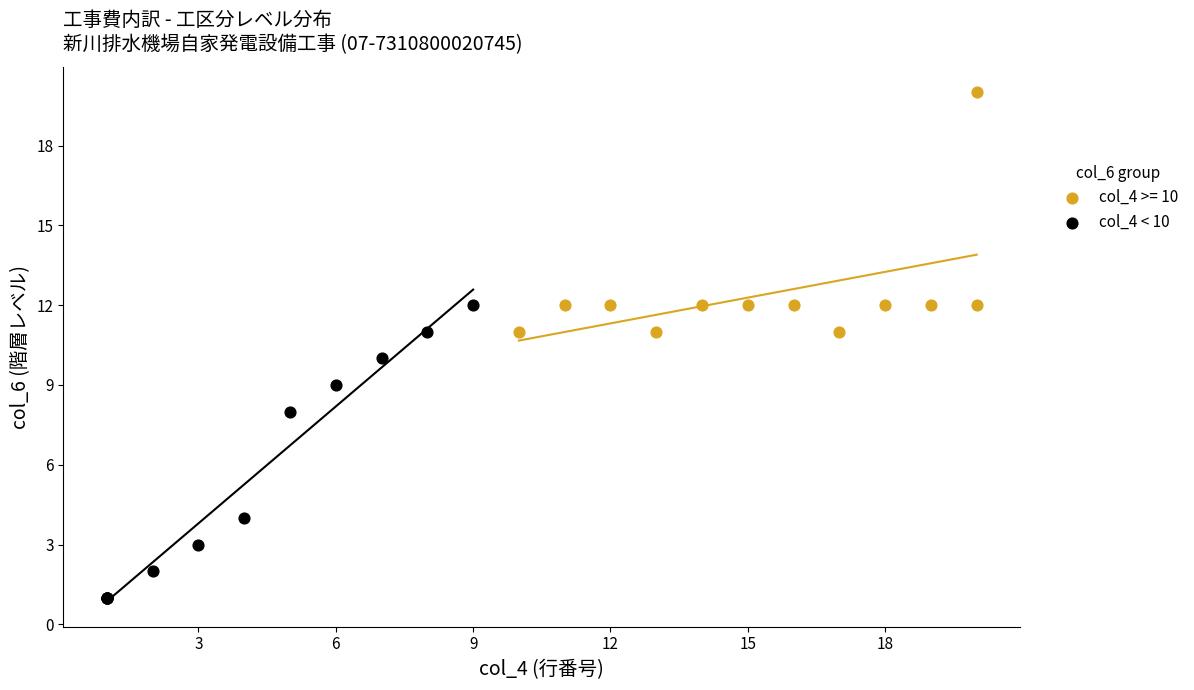

Which series reaches the minimum Y coordinate?

col_4 < 10